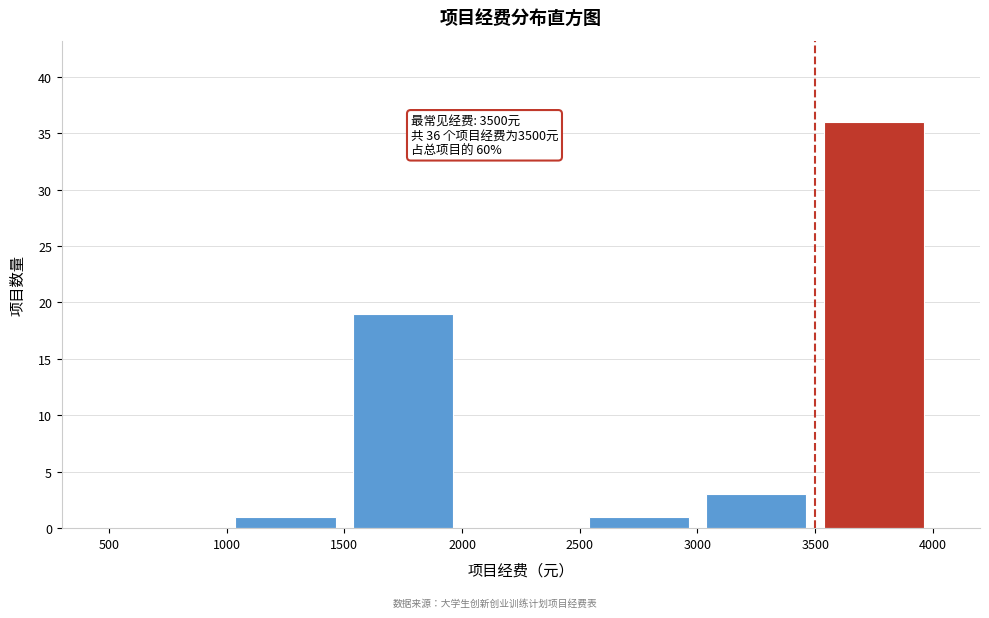

Over which range of the x-axis is the bar tallest?

3500 to 4000